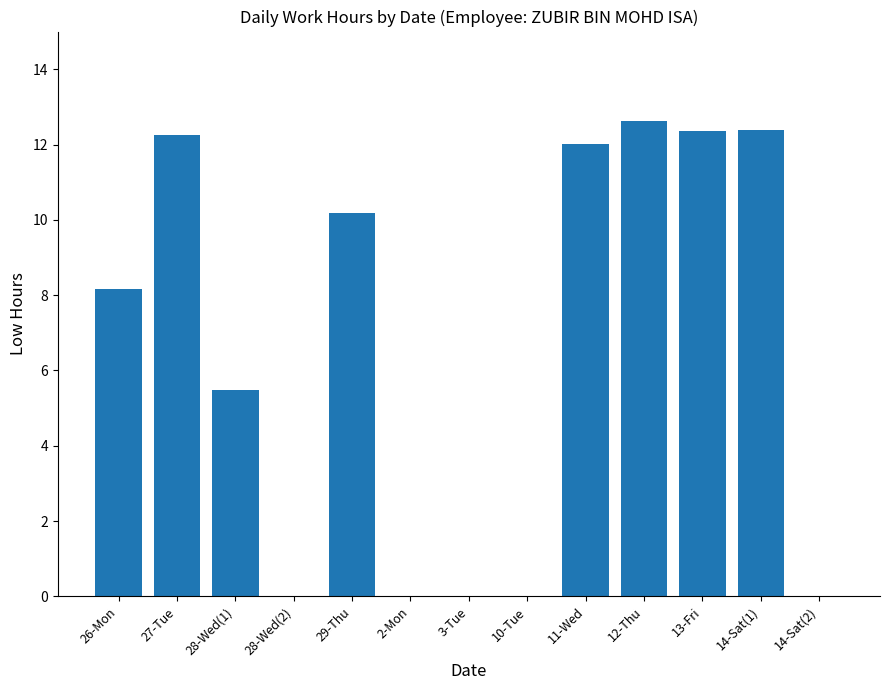

At which label is the value closest to 6?

28-Wed(1)